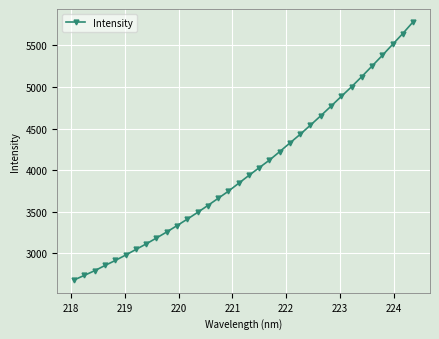

What is the sum of all values?

136202.6